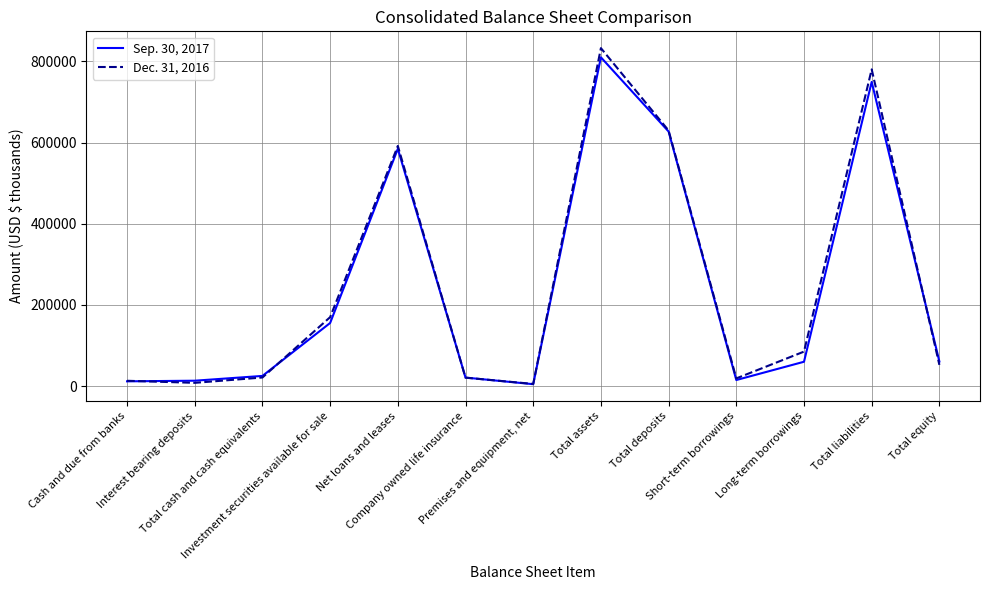

List the series in order of their peak value, lowest first.

Sep. 30, 2017, Dec. 31, 2016